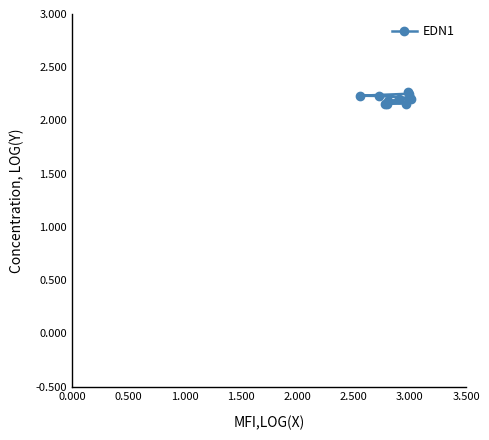

Reading left to right, extract all data points from this chart.

2.2	2.2	2.2	2.2	2.2	2.2	2.2	2.2	2.2	2.3	2.3